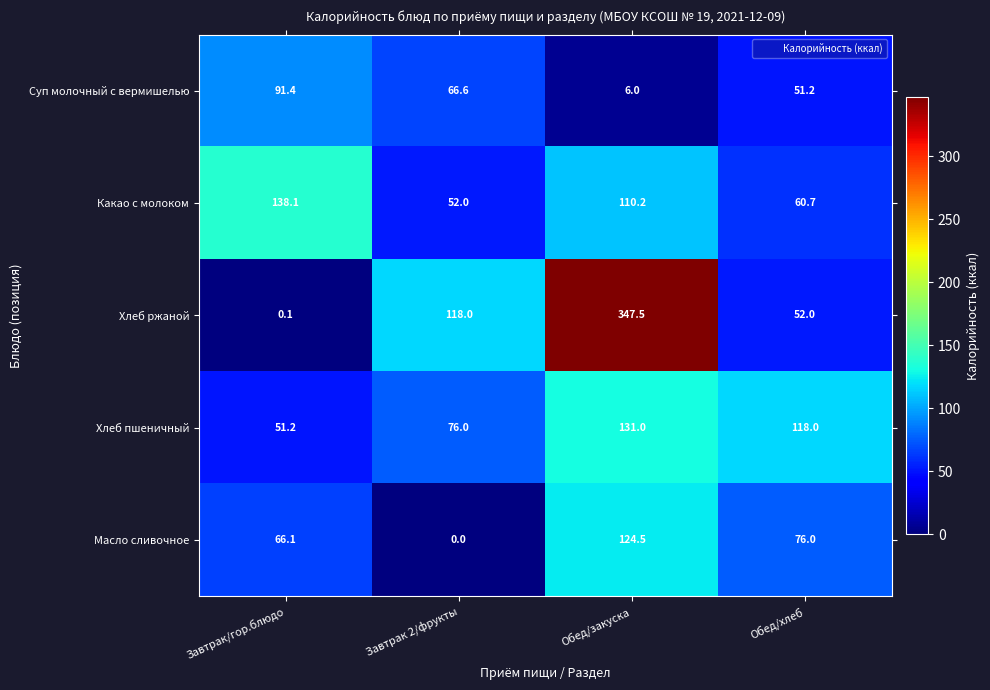

Is it true that Масло сливочное equals -72.9 at Завтрак 2/фрукты?

False